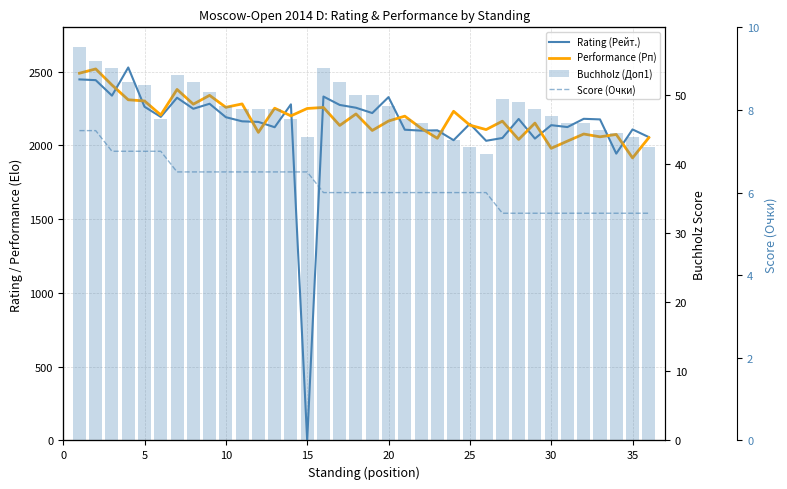

The Rating (Рейт.) series shows 781.5 at 30. True or false?

False